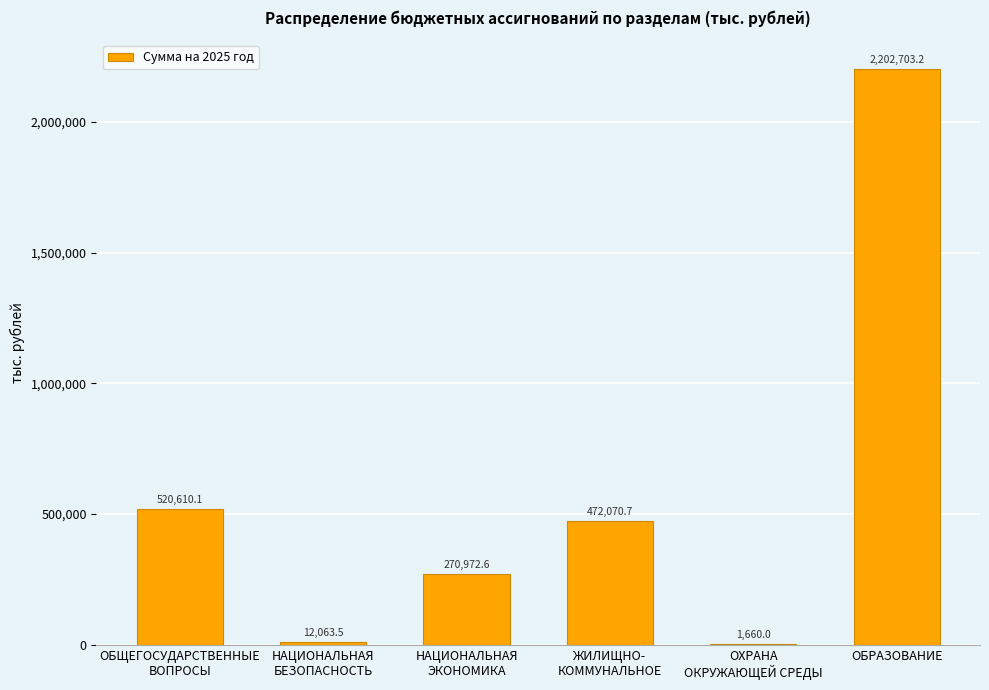

Are the bars horizontal?

No